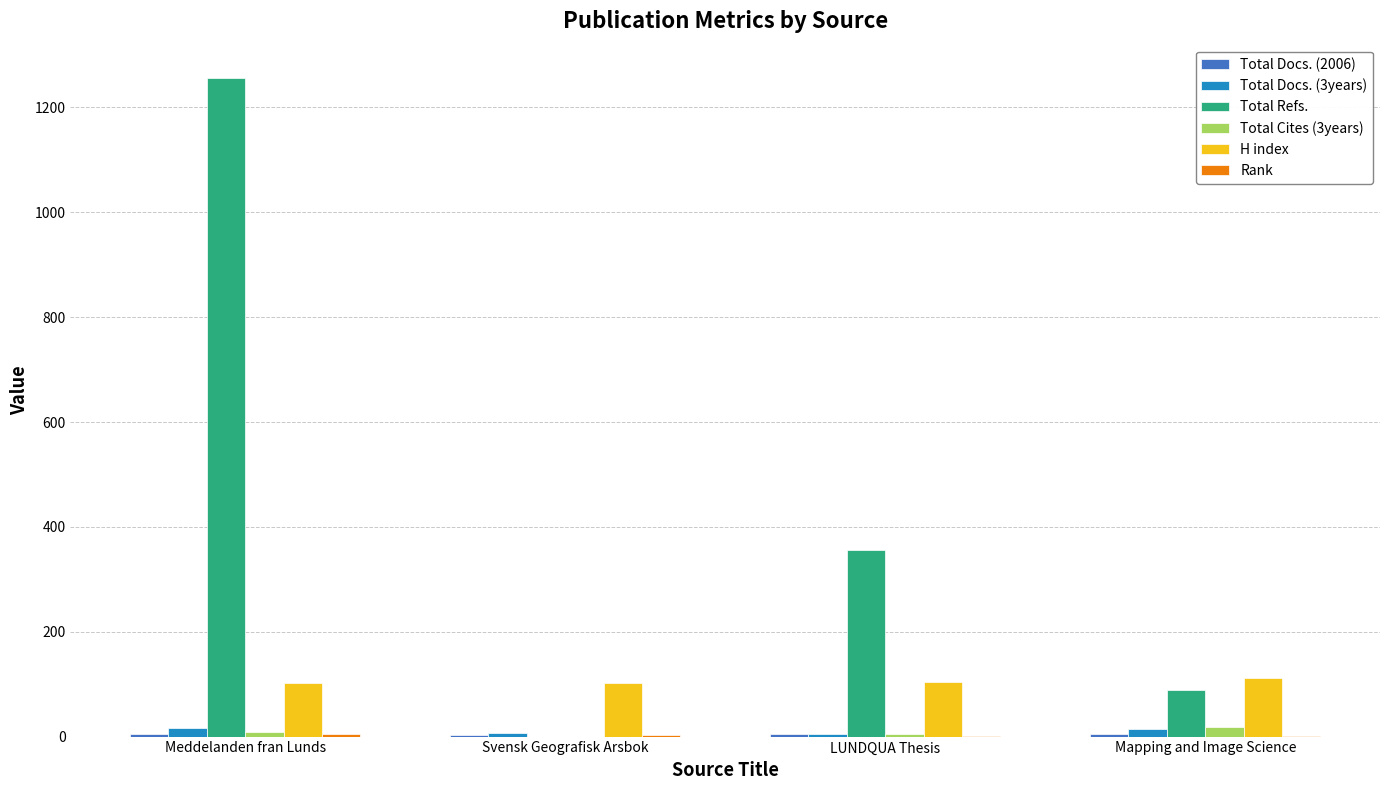

At which category is the sum across all series the highest?

Meddelanden fran Lunds